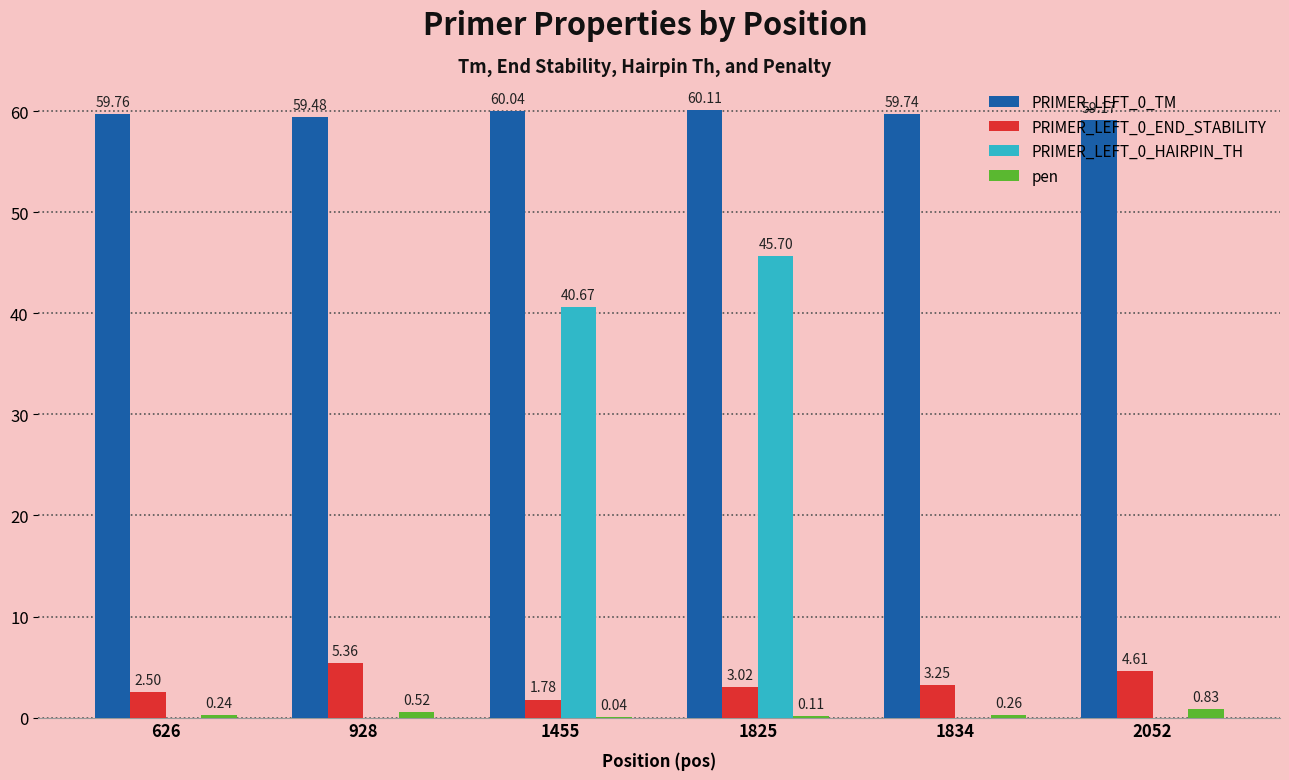

Which category has the highest value across all series?

1825